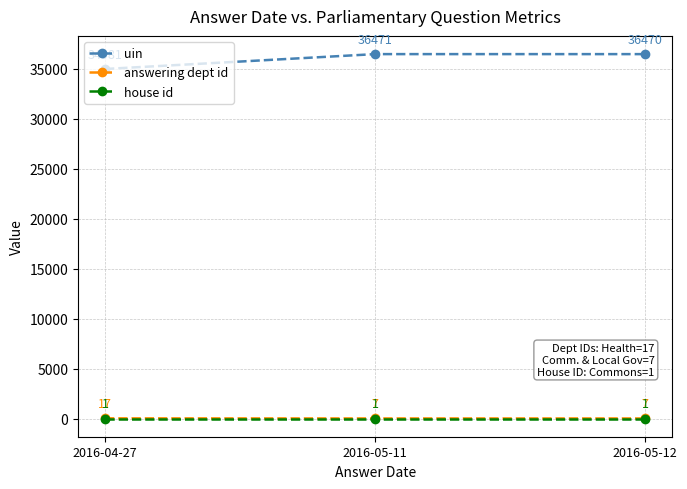

How many lines are shown in the chart?

3